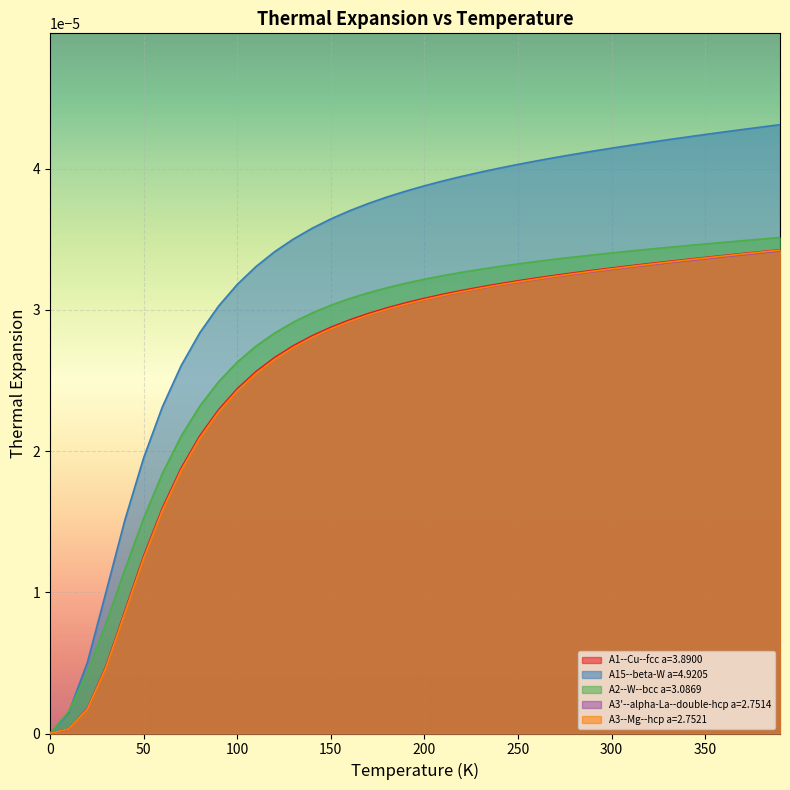

What is the label of the 20th point from the left?

19